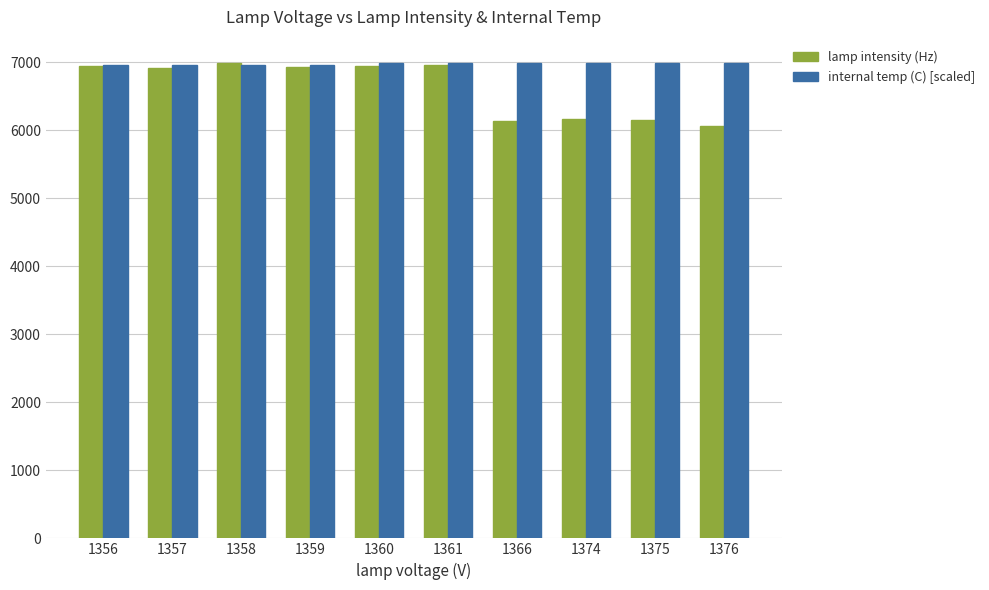

Which label corresponds to the smallest value in the chart?

1376